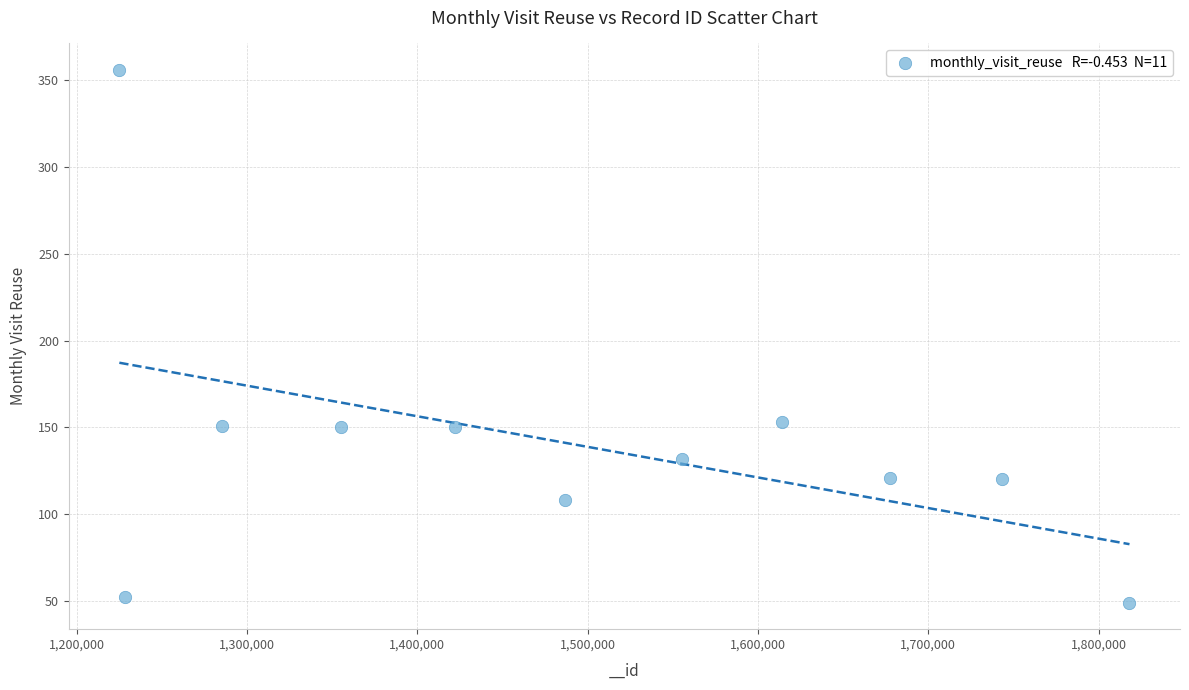

What is the average X value?

1492000